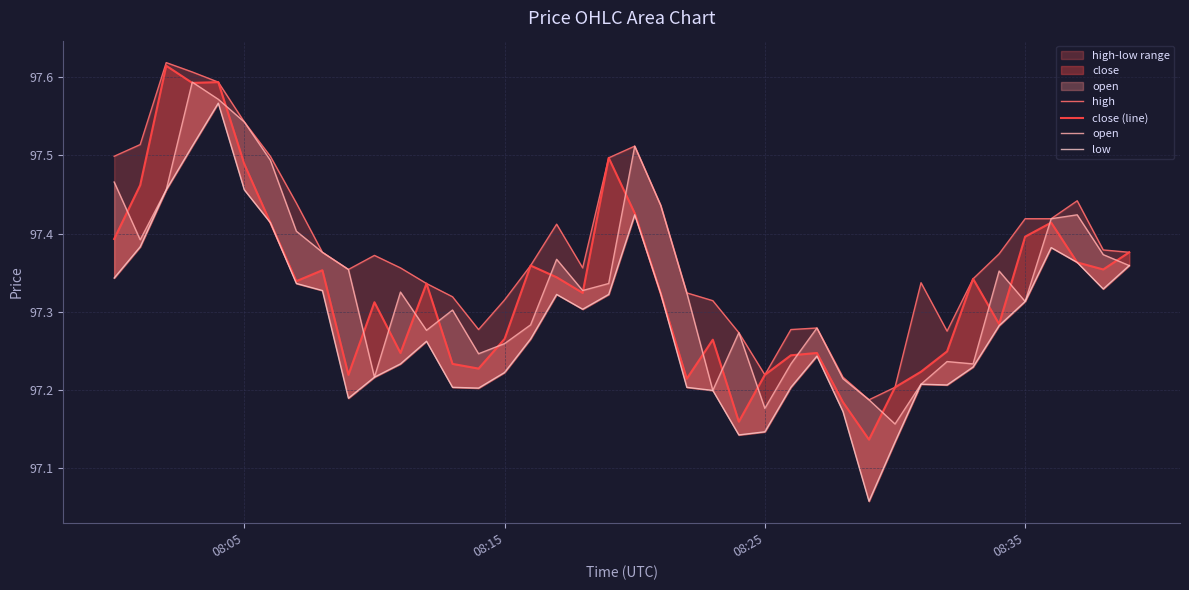

What is the smallest value displayed?

97.1